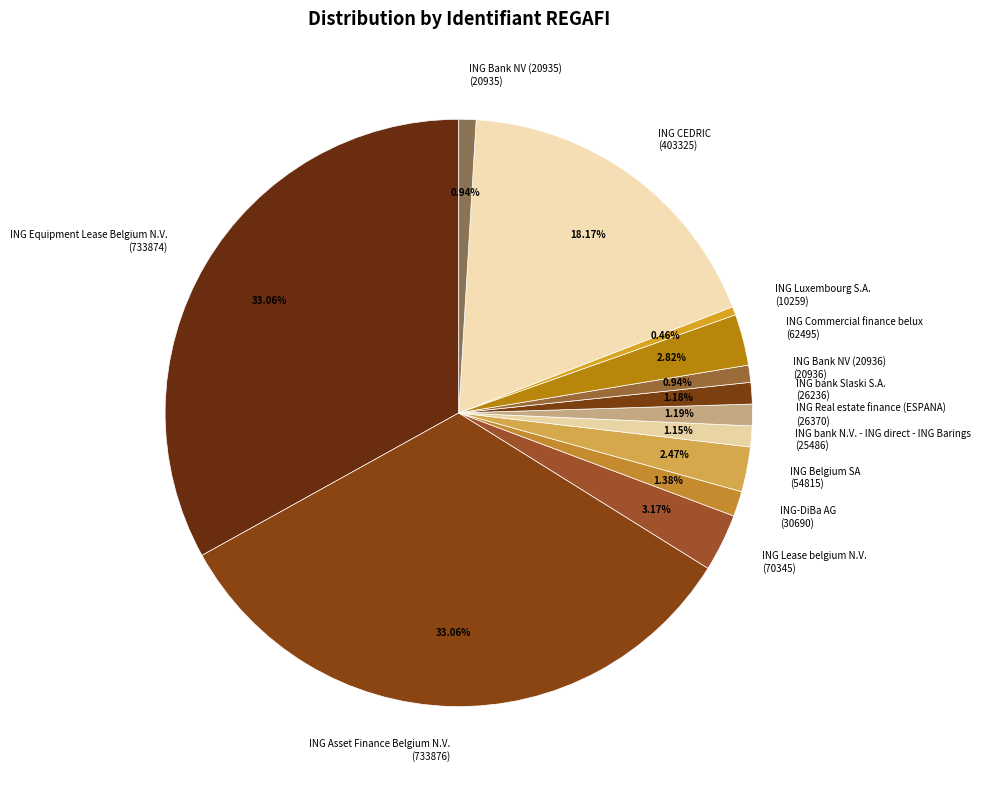

How much of the chart is everything except ING Bank NV (20936)?

99.1%